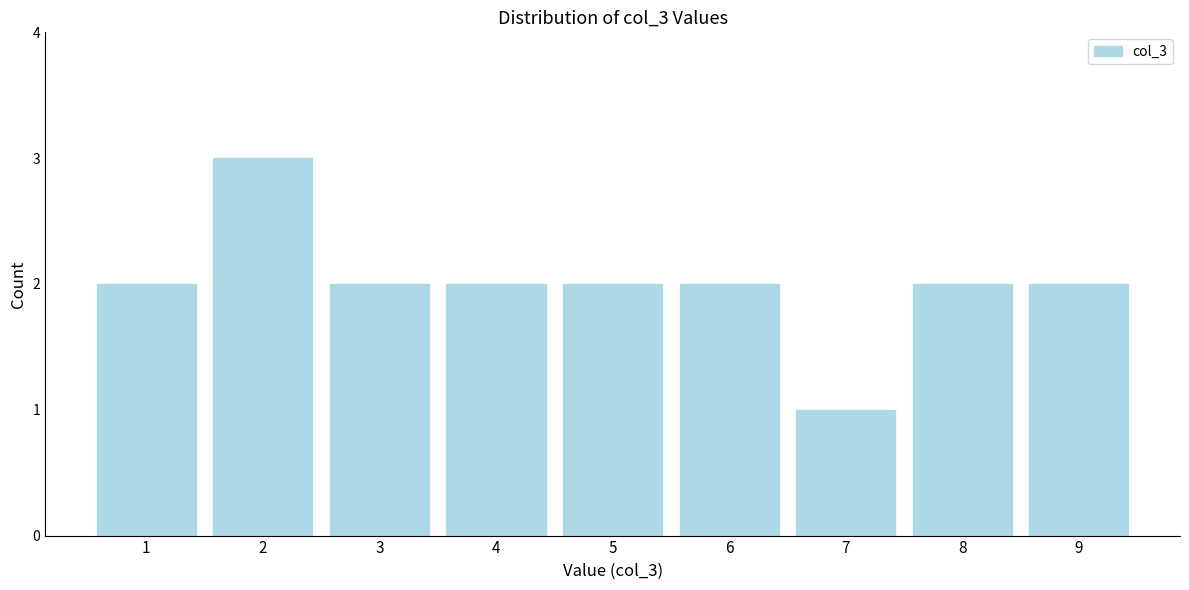

Reading left to right, transcribe all the data shown in this chart.

2	3	2	2	2	2	1	2	2